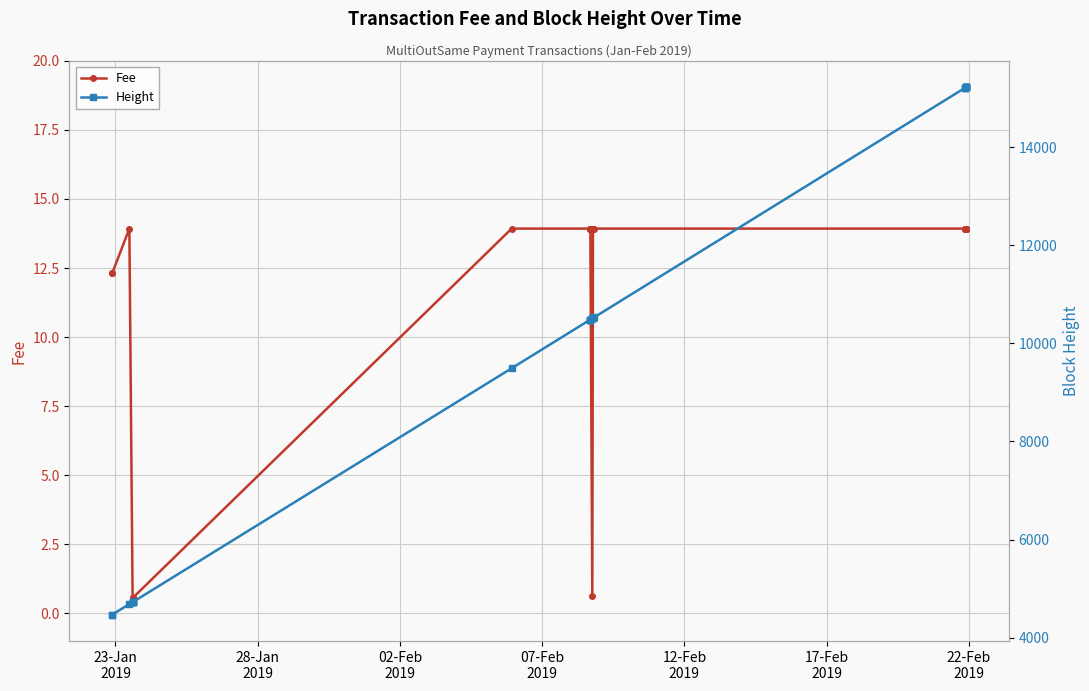

How many lines are shown in the chart?

2